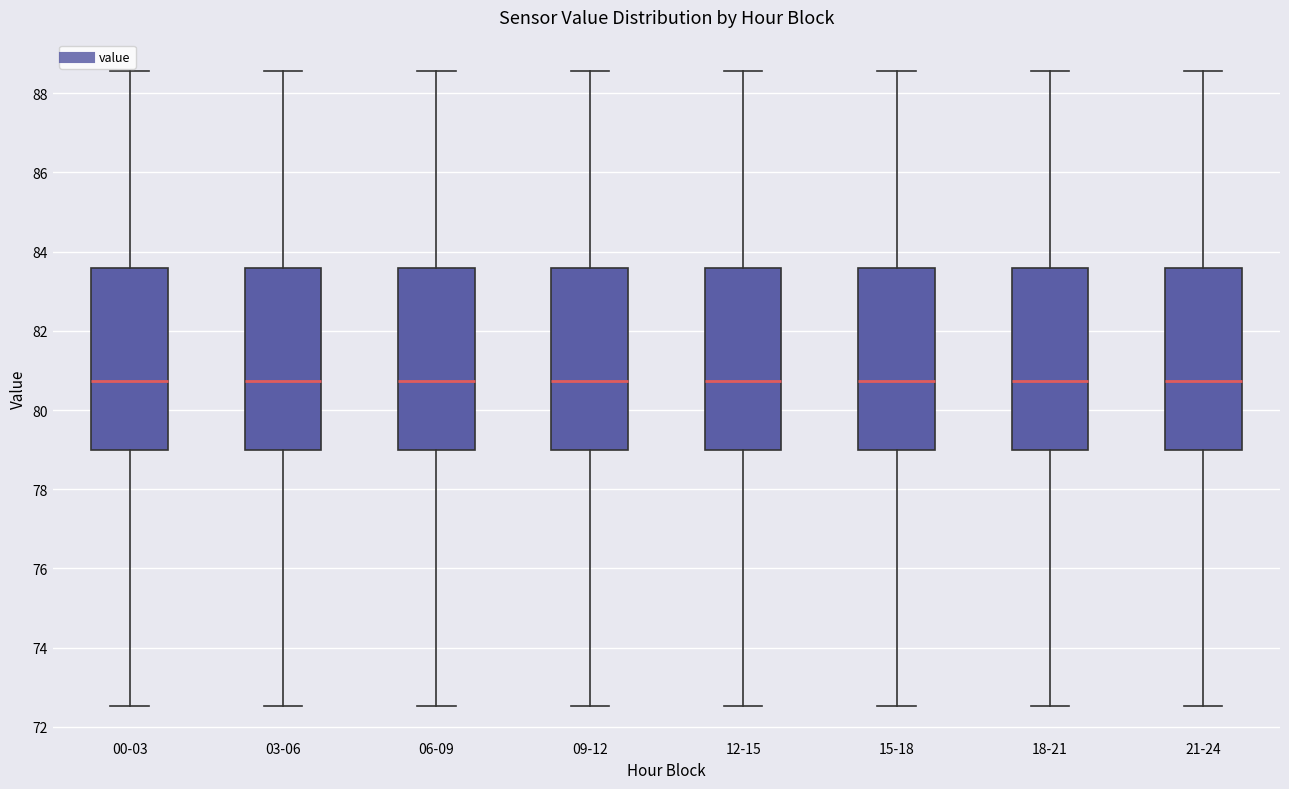

Where does the upper whisker of the box for 03-06 end on the y-axis? The values are not printed on the chart, so give them approximately, as read against the axis.

88.6